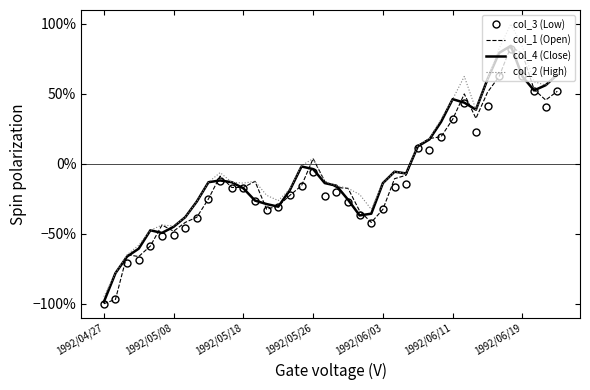

Which series has the largest range (max minus min)?

col_2 (High)